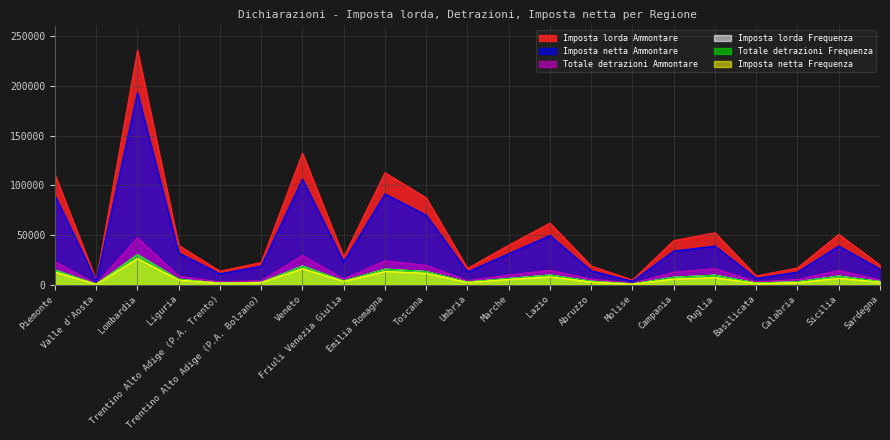

True or false: Imposta netta Ammontare and Imposta lorda Ammontare intersect in this chart.

False